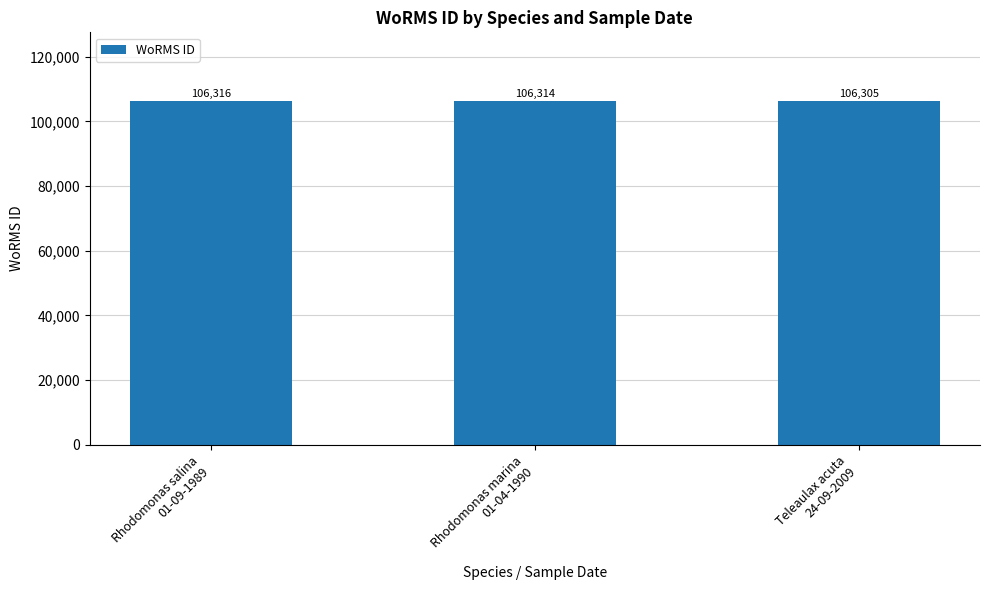

The chart shows a value of 106314 at Rhodomonas marina
01-04-1990. True or false?

True